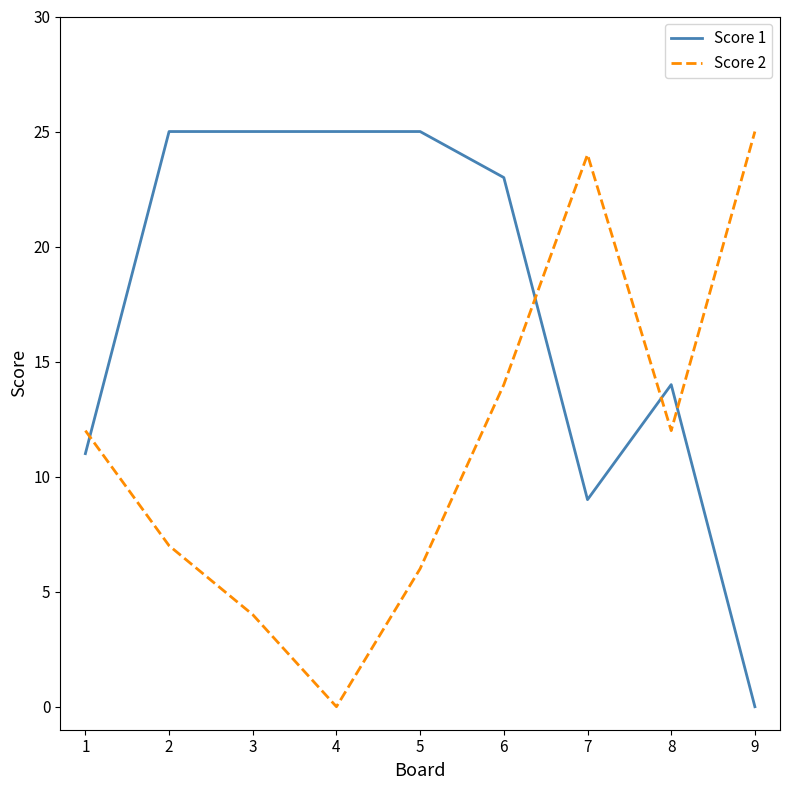

At which category does Score 2 reach its first local valley?

4